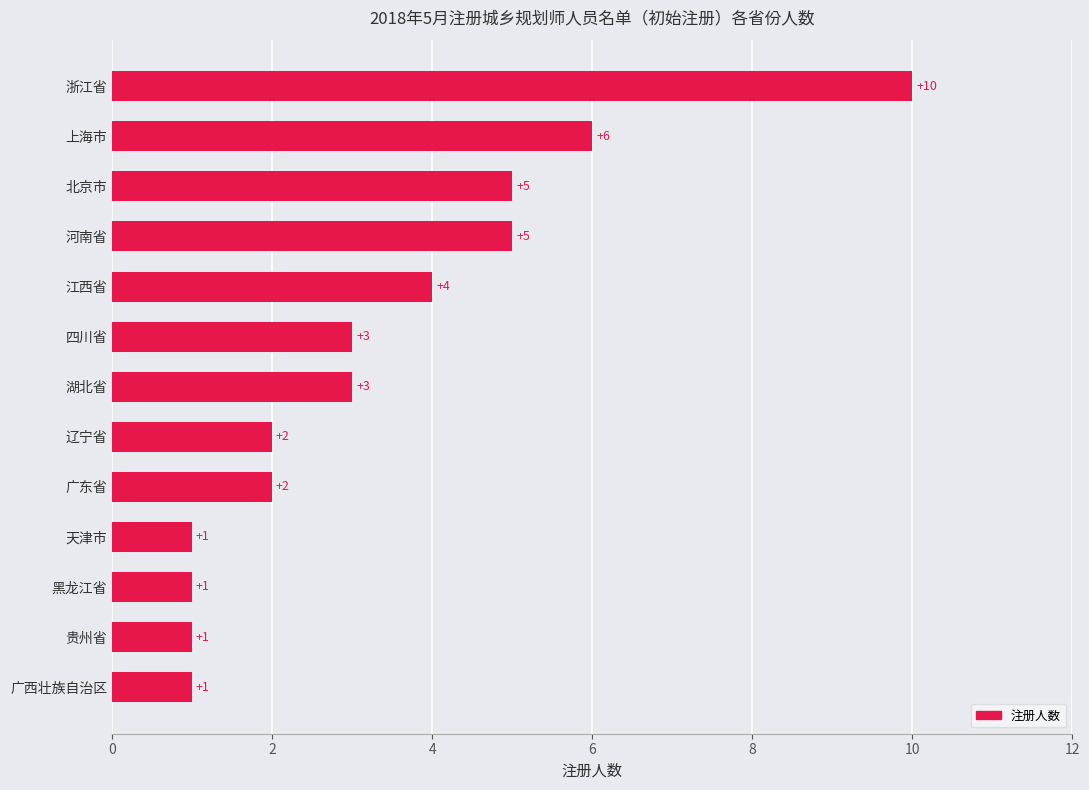

The value at 广东省 is 3. True or false?

False